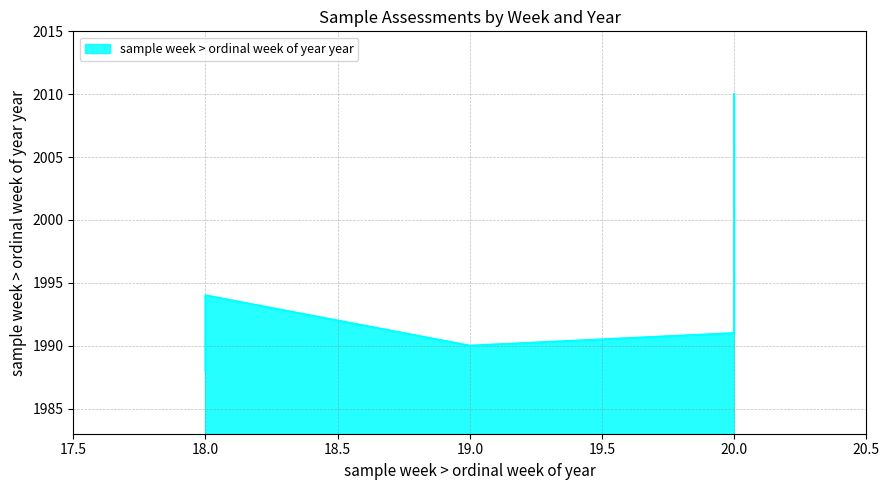

Between 20 and 18, which is larger?

20